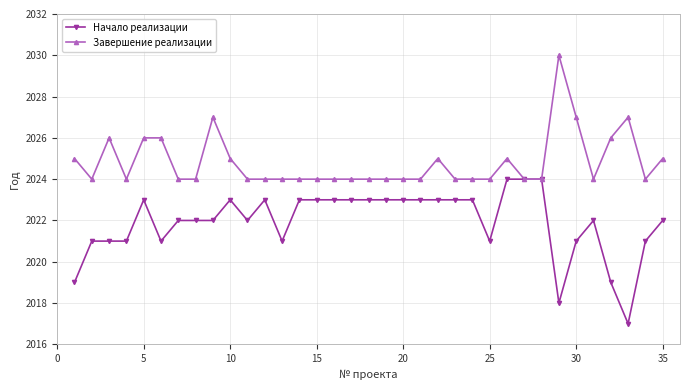

How many data points does each series have?

35